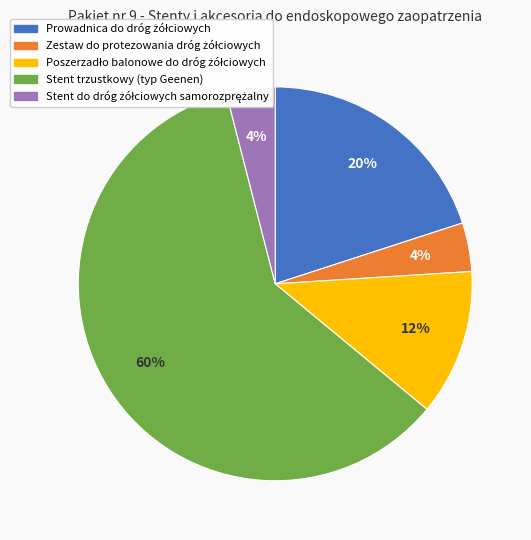

The Stent trzustkowy (typ Geenen) slice represents 66% of the pie. True or false?

False